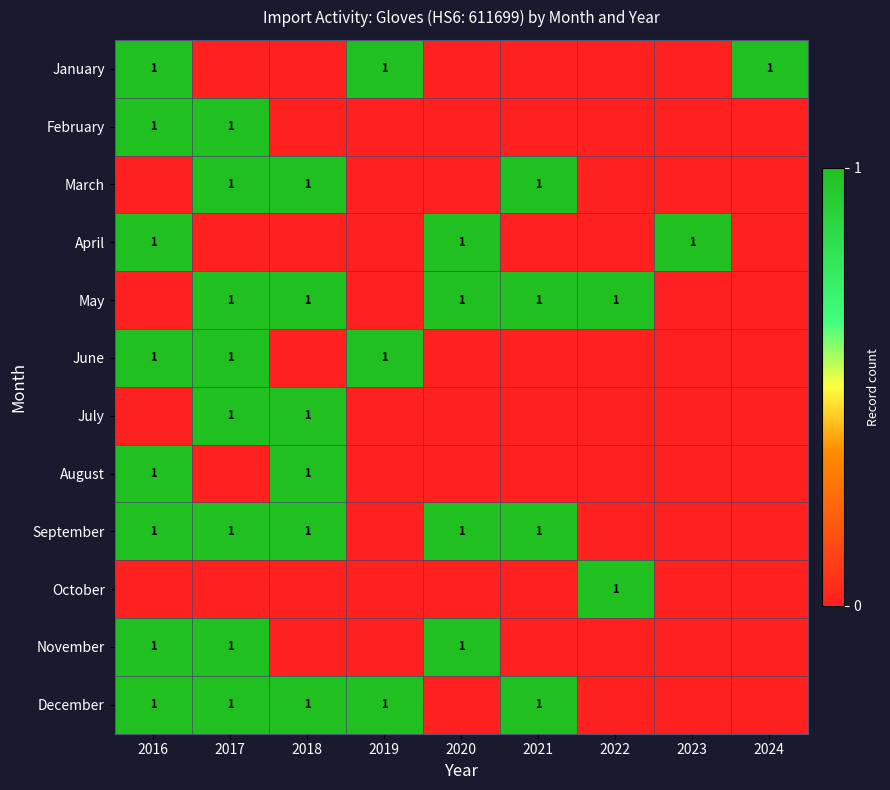

True or false: March has a value of 1 at 2021.

True